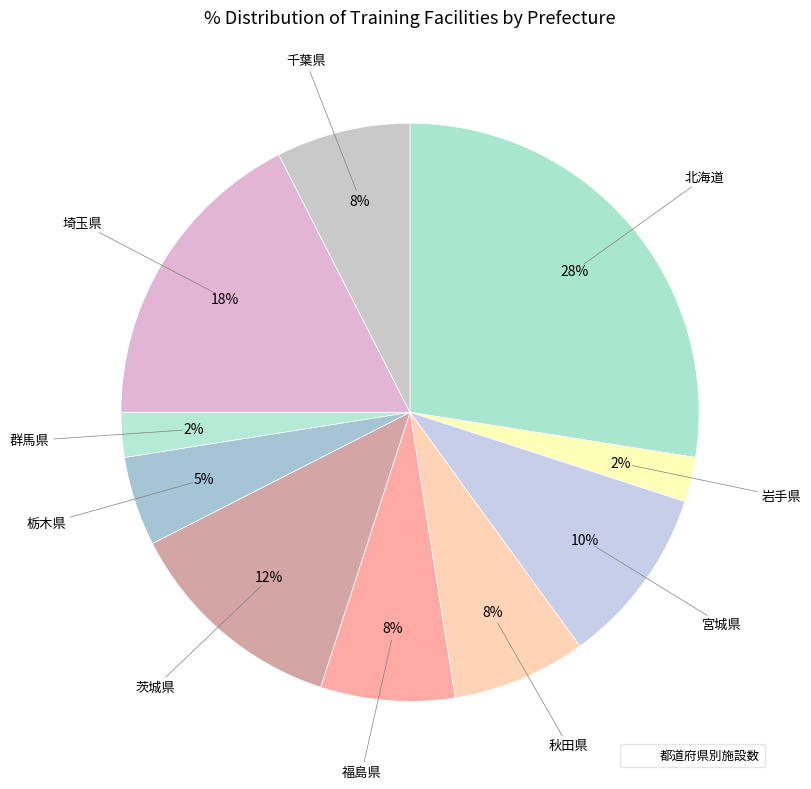

What is the smallest slice in the pie chart?

岩手県